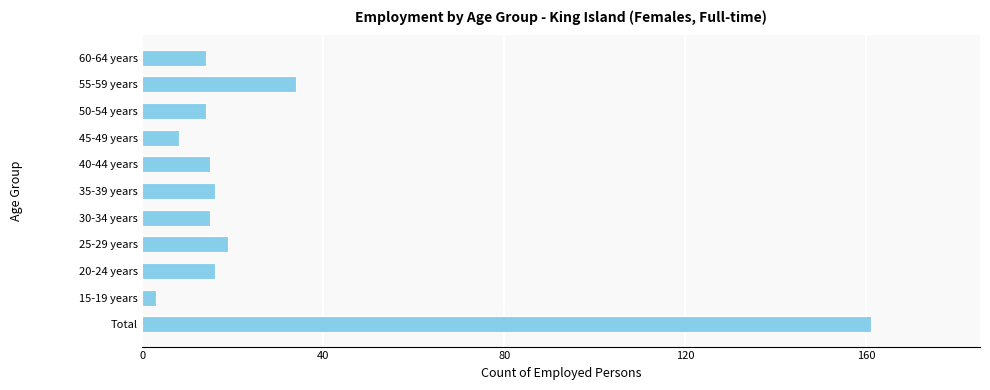

What is the sum of all values?

315